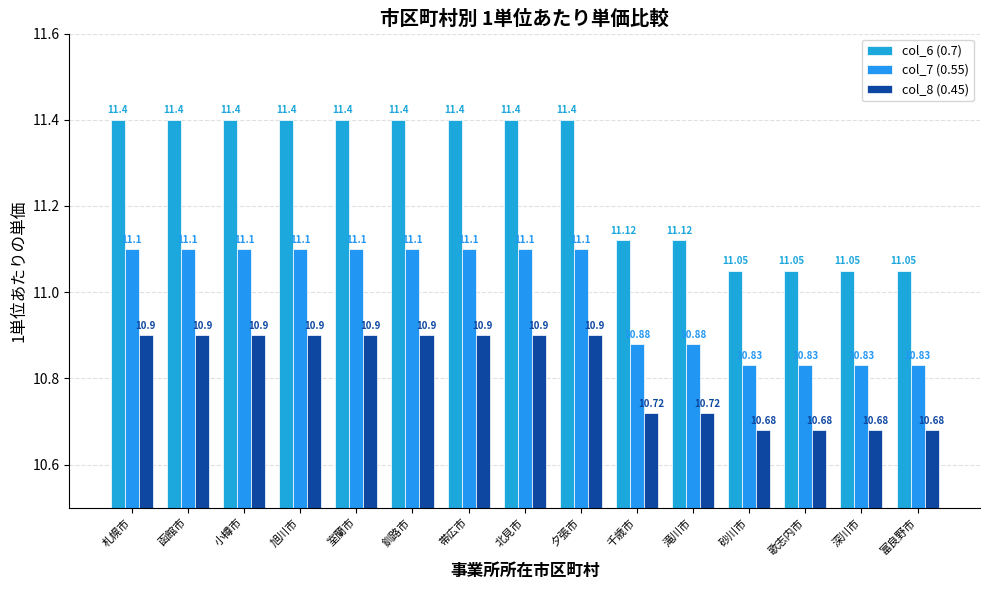

Count the col_7 (0.55) values in the range 10 to 11.

6